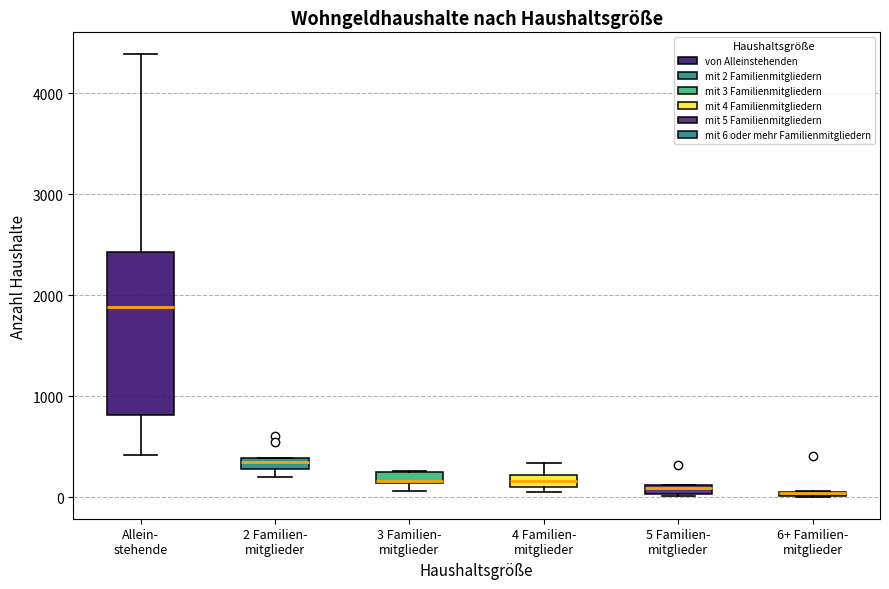

Where is the lower edge of the box for 2 Familien- mitglieder on the y-axis? The values are not printed on the chart, so give them approximately, as read against the axis.

300